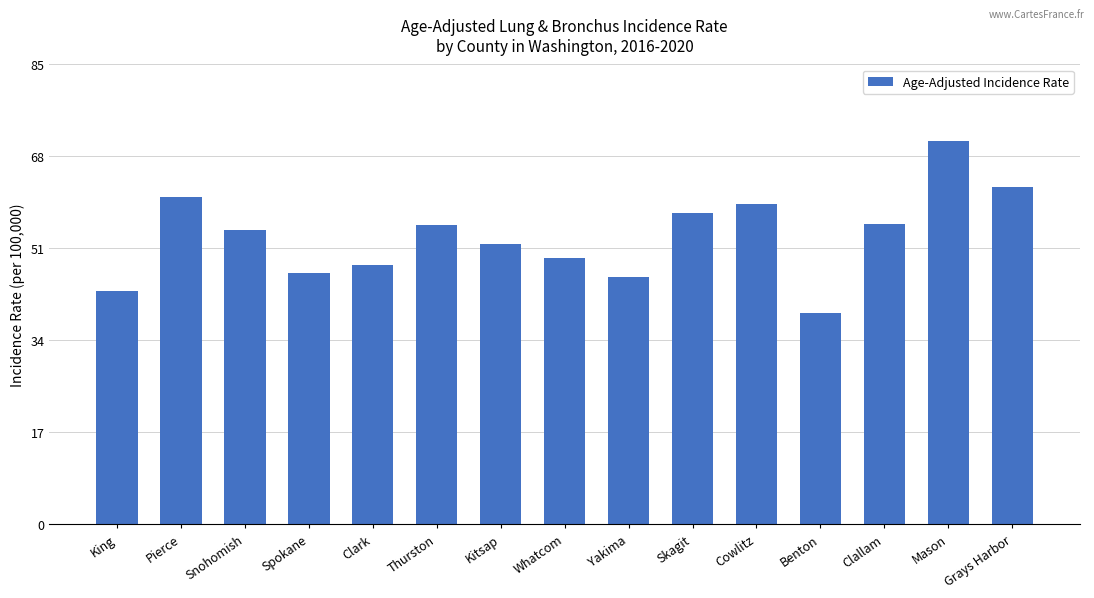

What is the difference between the values at King and Clallam?

12.4